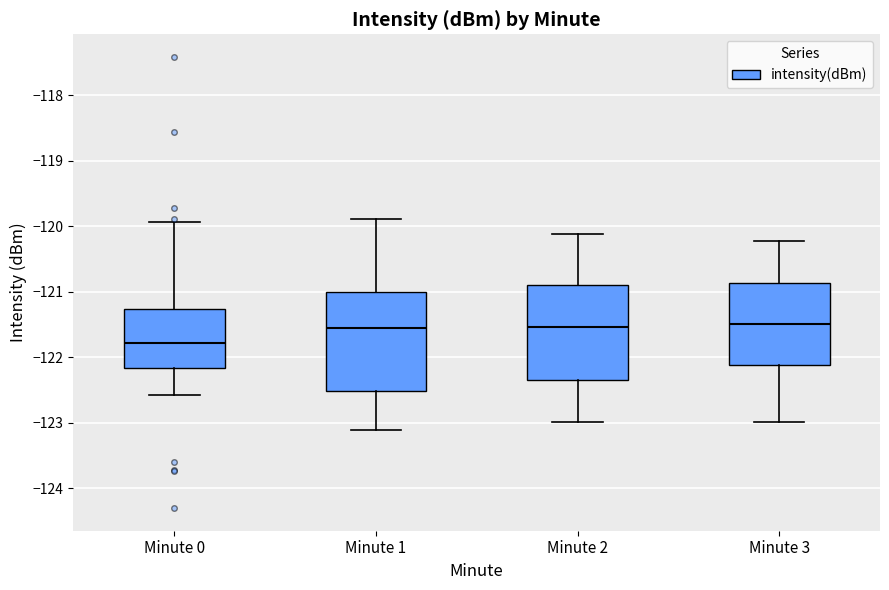

Reading left to right, transcribe this box plot: for each box, give where its median line is, the range the box spans, and where its two whiskers end, as read against the y-axis. The values are not printed on the chart, so give them approximately, as read against the axis.

Minute 0: median -121.8, box -122.2 to -121.3, whiskers -122.6 to -119.9
Minute 1: median -121.6, box -122.5 to -121.0, whiskers -123.1 to -119.9
Minute 2: median -121.5, box -122.3 to -120.9, whiskers -123.0 to -120.1
Minute 3: median -121.5, box -122.1 to -120.9, whiskers -123.0 to -120.2